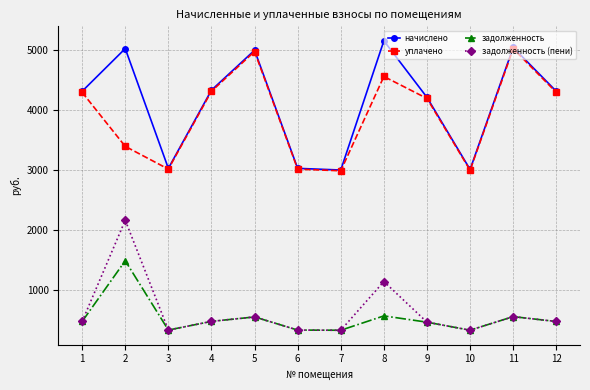

The value of задолженность at 10 is 334.5. True or false?

True